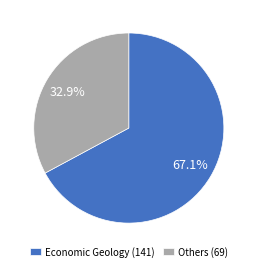

Which category accounts for the majority?

Economic Geology (141)